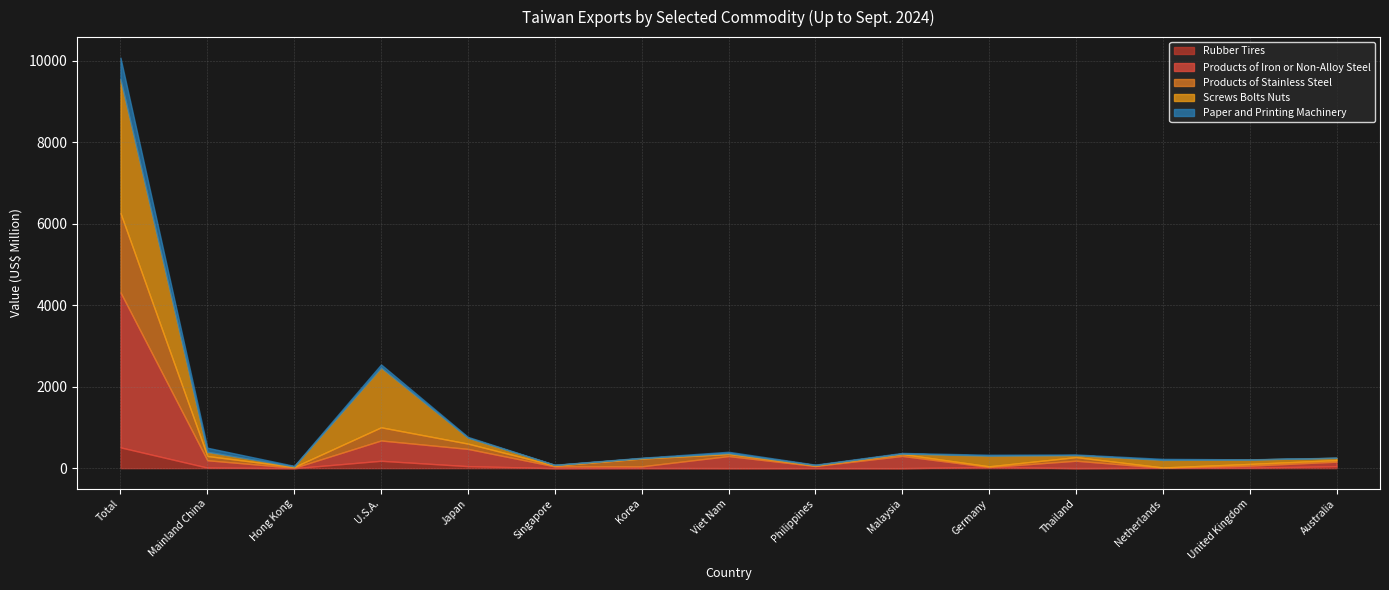

At which category does Paper and Printing Machinery reach its first local valley?

Hong Kong